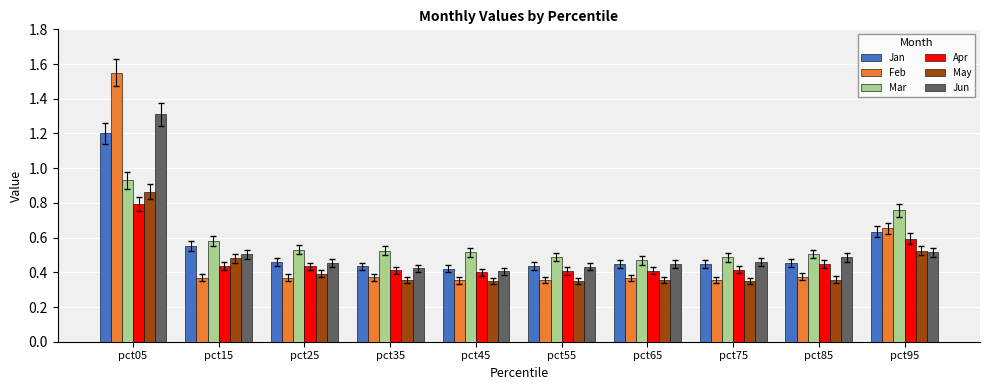

True or false: May has a value of 0.4 at pct75.

True